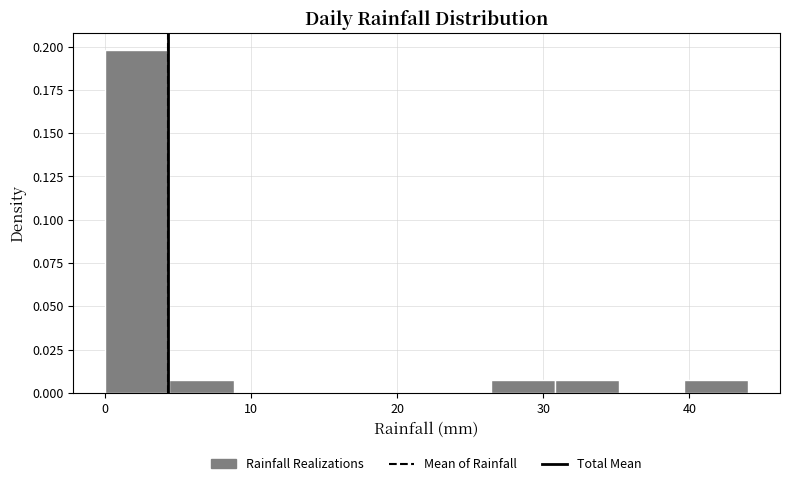

Reading left to right, transcribe this chart: for each bar, give the range it covers on the x-axis and its height. Neither the bar edges nor the heights are printed on the chart, so give them approximately, as read against the axes.

0.0 to 4.4: 0.200
4.4 to 8.8: 0.005
8.8 to 13.2: 0
13.2 to 17.6: 0
17.6 to 22.0: 0
22.0 to 26.4: 0
26.4 to 30.8: 0.005
30.8 to 35.2: 0.005
35.2 to 39.6: 0
39.6 to 44.0: 0.005